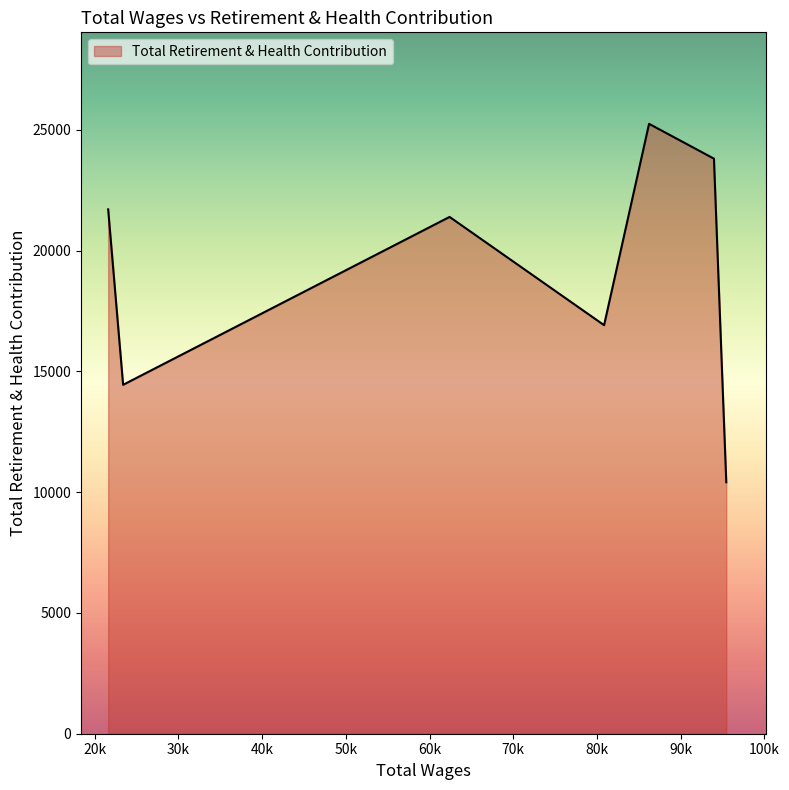

How many interior local peaks (higher than both neighbors) does the data have?

2